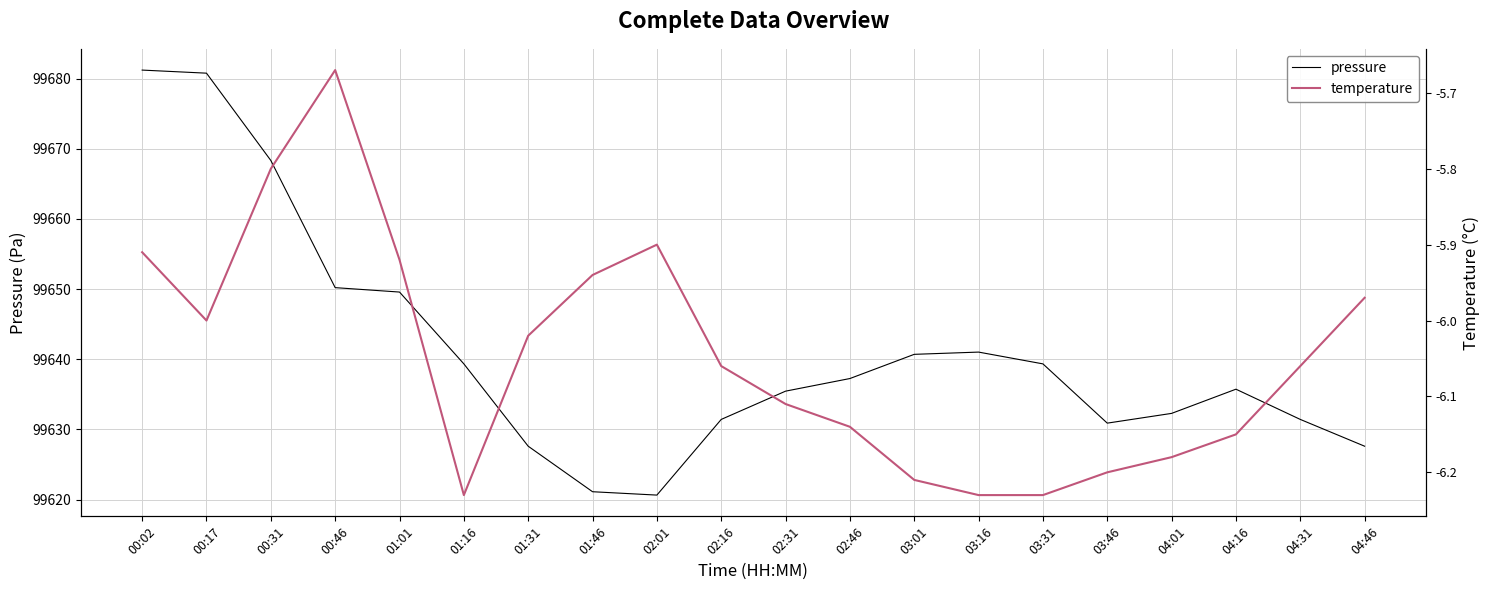

List the labels in order of temperature value, smallest first.

01:16, 03:16, 03:31, 03:01, 03:46, 04:01, 04:16, 02:46, 02:31, 02:16, 04:31, 01:31, 00:17, 04:46, 01:46, 01:01, 00:02, 02:01, 00:31, 00:46